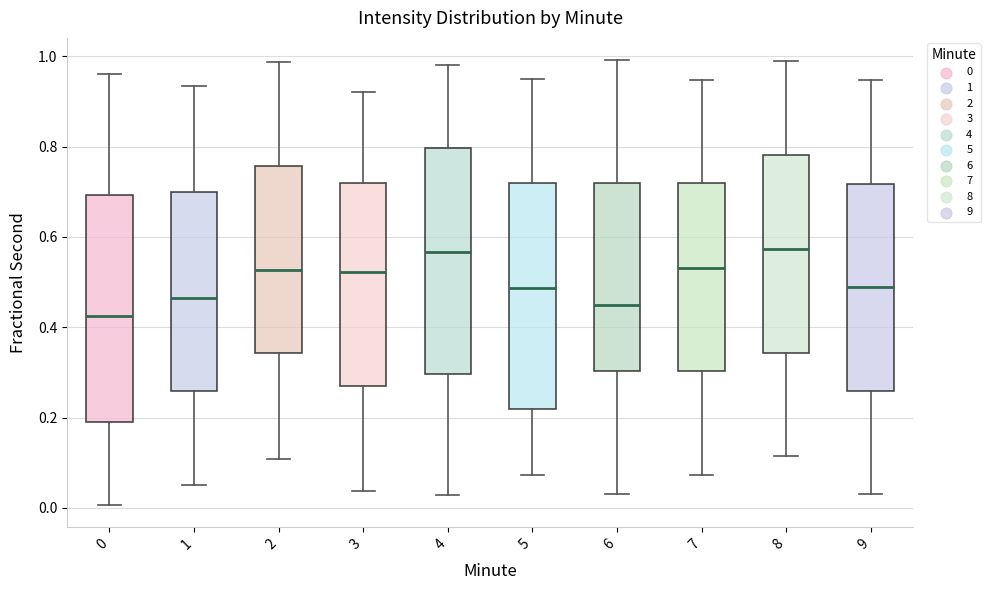

Reading left to right, transcribe this box plot: for each box, give where its median line is, the range the box spans, and where its two whiskers end, as read against the y-axis. The values are not printed on the chart, so give them approximately, as read against the axis.

0: median 0.42, box 0.20 to 0.70, whiskers 0.00 to 0.96
1: median 0.46, box 0.26 to 0.70, whiskers 0.06 to 0.94
2: median 0.52, box 0.34 to 0.76, whiskers 0.10 to 0.98
3: median 0.52, box 0.26 to 0.72, whiskers 0.04 to 0.92
4: median 0.56, box 0.30 to 0.80, whiskers 0.02 to 0.98
5: median 0.48, box 0.22 to 0.72, whiskers 0.08 to 0.94
6: median 0.44, box 0.30 to 0.72, whiskers 0.04 to 1.00
7: median 0.54, box 0.30 to 0.72, whiskers 0.08 to 0.94
8: median 0.58, box 0.34 to 0.78, whiskers 0.12 to 0.98
9: median 0.48, box 0.26 to 0.72, whiskers 0.04 to 0.94